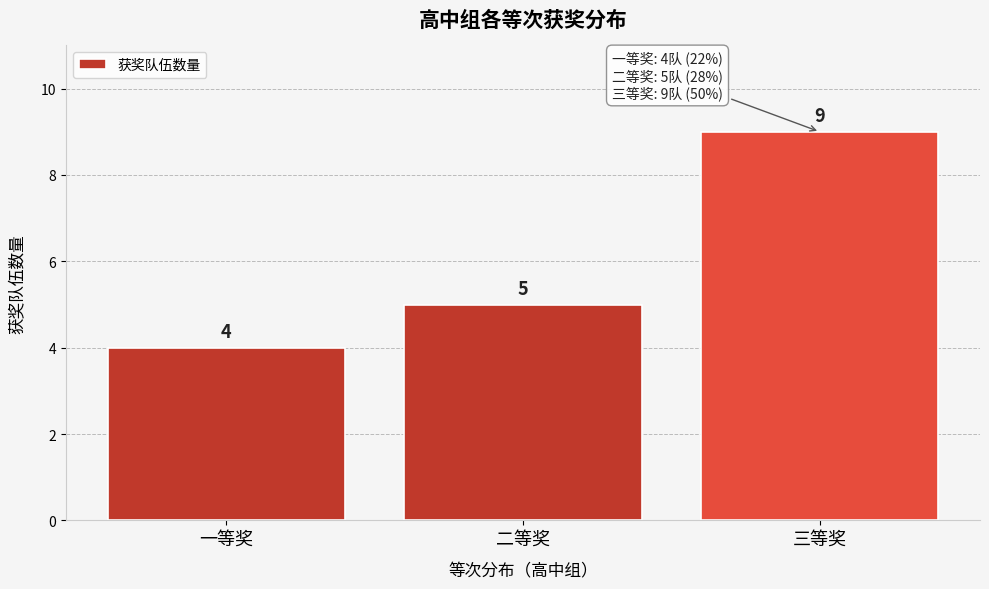

Reading left to right, transcribe all the data shown in this chart.

一等奖=4	二等奖=5	三等奖=9